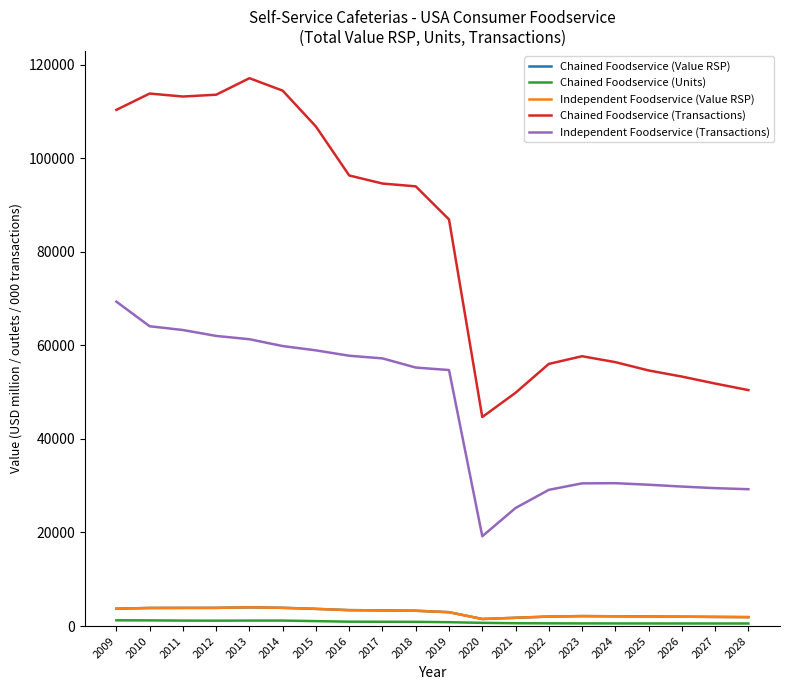

Does the chart have visible grid lines?

No